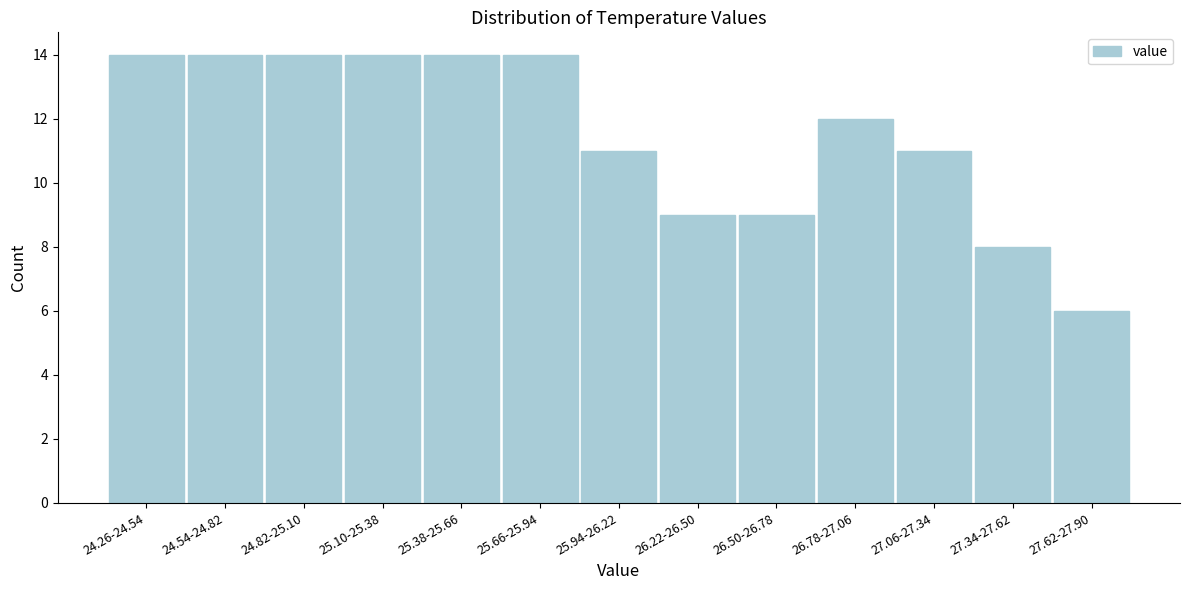

Reading left to right, transcribe all the data shown in this chart.

14	14	14	14	14	14	11	9	9	12	11	8	6